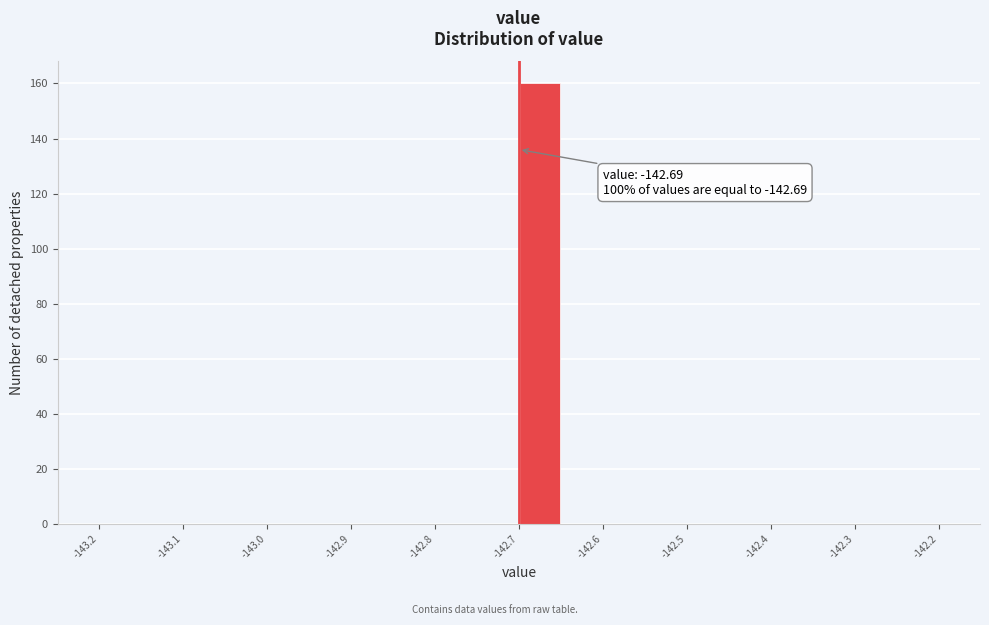

Which range on the x-axis has the tallest bar?

-142.69 to -142.64